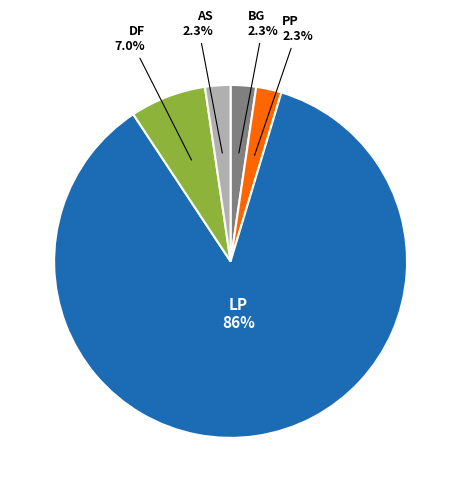

Which category accounts for the majority?

LP